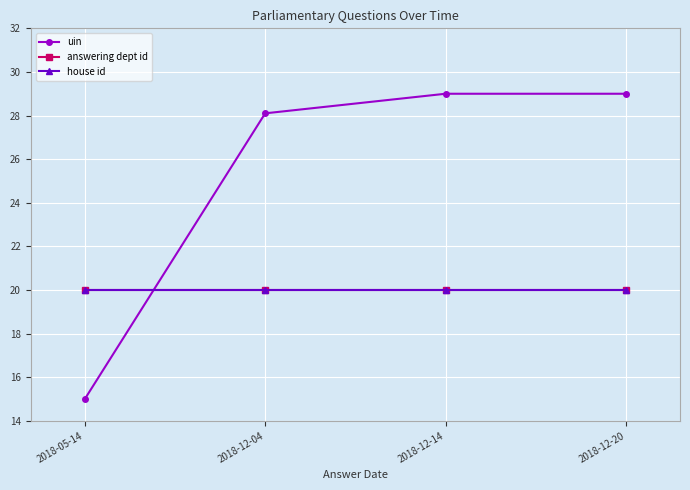

At 2018-12-20, list the series in order from largest to smallest.

uin, answering dept id, house id